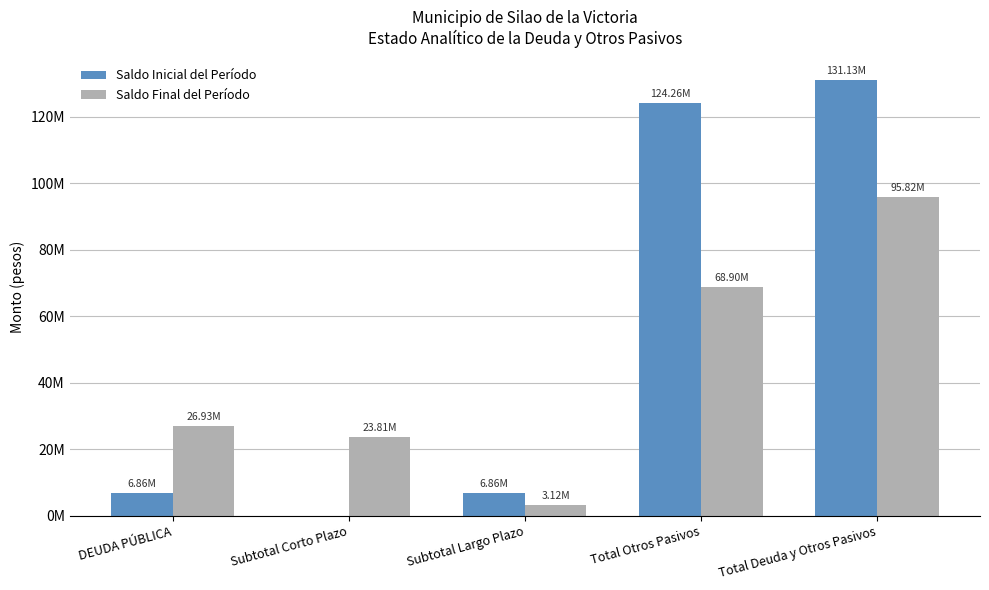

What are all the series names shown in the legend?

Saldo Inicial del Período, Saldo Final del Período